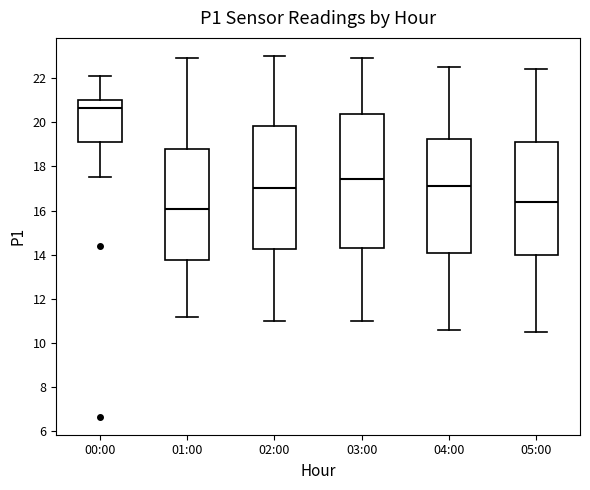

Reading left to right, transcribe this box plot: for each box, give where its median line is, the range the box spans, and where its two whiskers end, as read against the y-axis. The values are not printed on the chart, so give them approximately, as read against the axis.

00:00: median 20.6, box 19.0 to 21.0, whiskers 17.6 to 22.0
01:00: median 16.0, box 13.8 to 18.8, whiskers 11.2 to 23.0
02:00: median 17.0, box 14.2 to 19.8, whiskers 11.0 to 23.0
03:00: median 17.4, box 14.4 to 20.4, whiskers 11.0 to 23.0
04:00: median 17.2, box 14.2 to 19.2, whiskers 10.6 to 22.6
05:00: median 16.4, box 14.0 to 19.2, whiskers 10.6 to 22.4